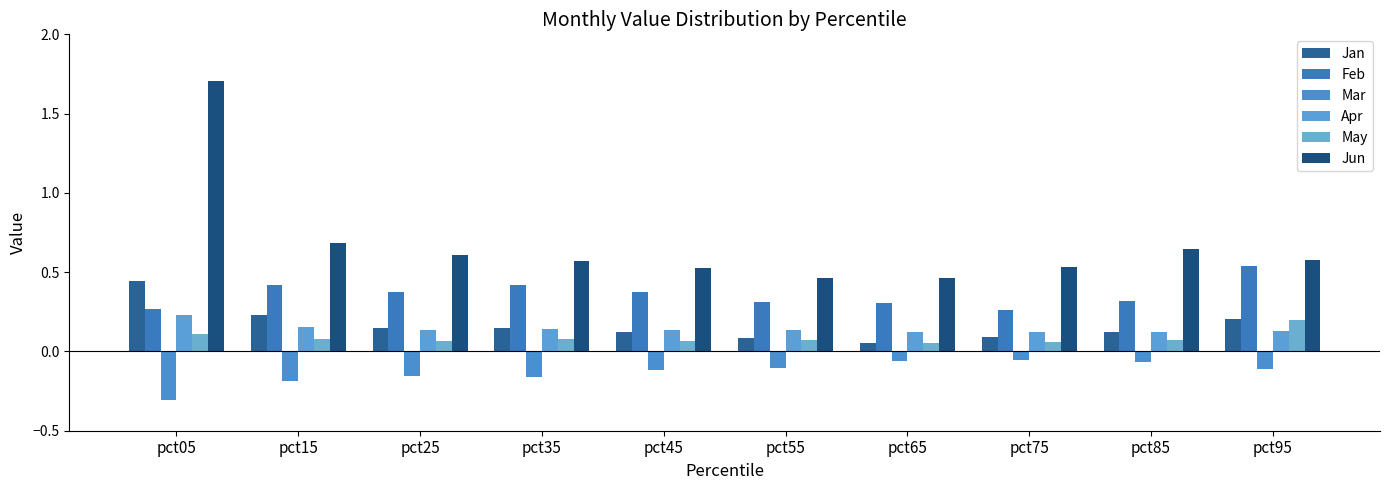

Are the bars grouped side by side (vs. stacked)?

Yes